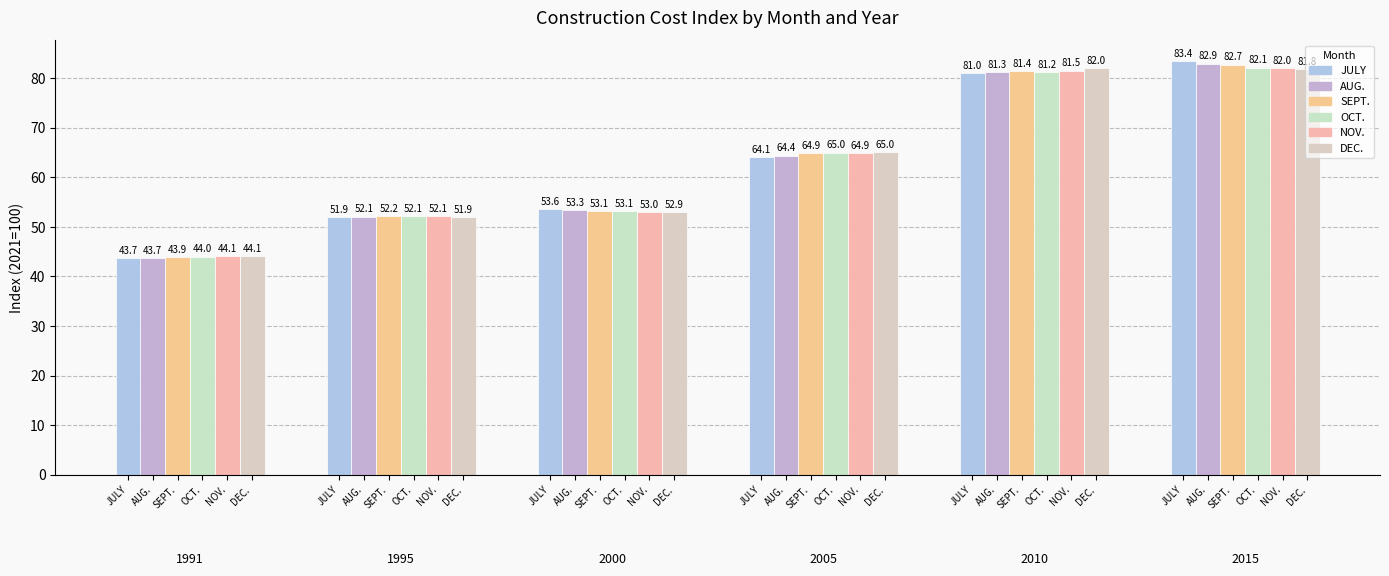

Is the value of 2010 at OCT. greater than the value of 1995 at AUG.?

Yes